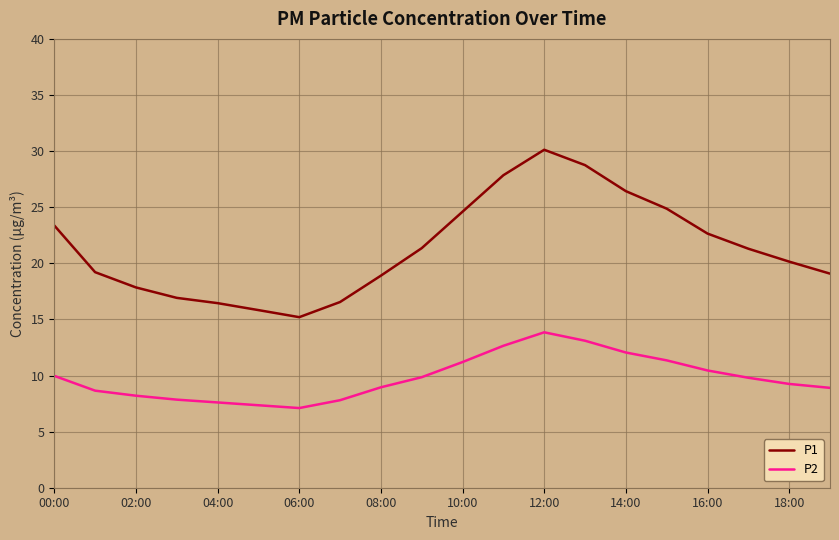

True or false: P1 and P2 cross at least once.

False